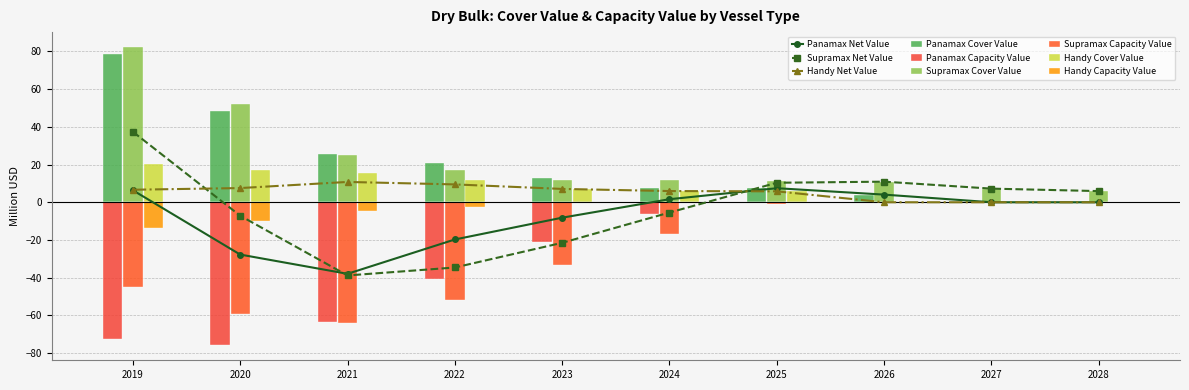

List the labels in order of Handy Capacity Value value, smallest first.

2019, 2020, 2021, 2022, 2023, 2024, 2025, 2026, 2027, 2028